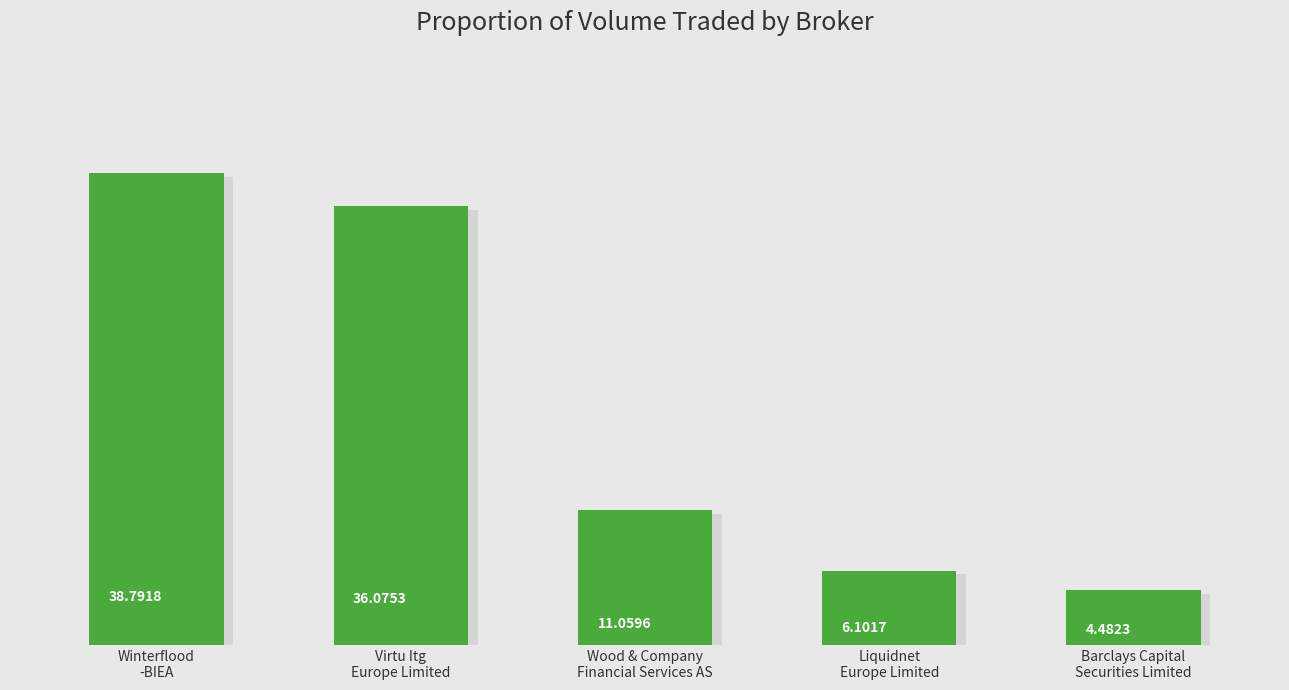

List the labels in order of value, smallest first.

Barclays Capital
Securities Limited, Liquidnet
Europe Limited, Wood & Company
Financial Services AS, Virtu Itg
Europe Limited, Winterflood
-BIEA